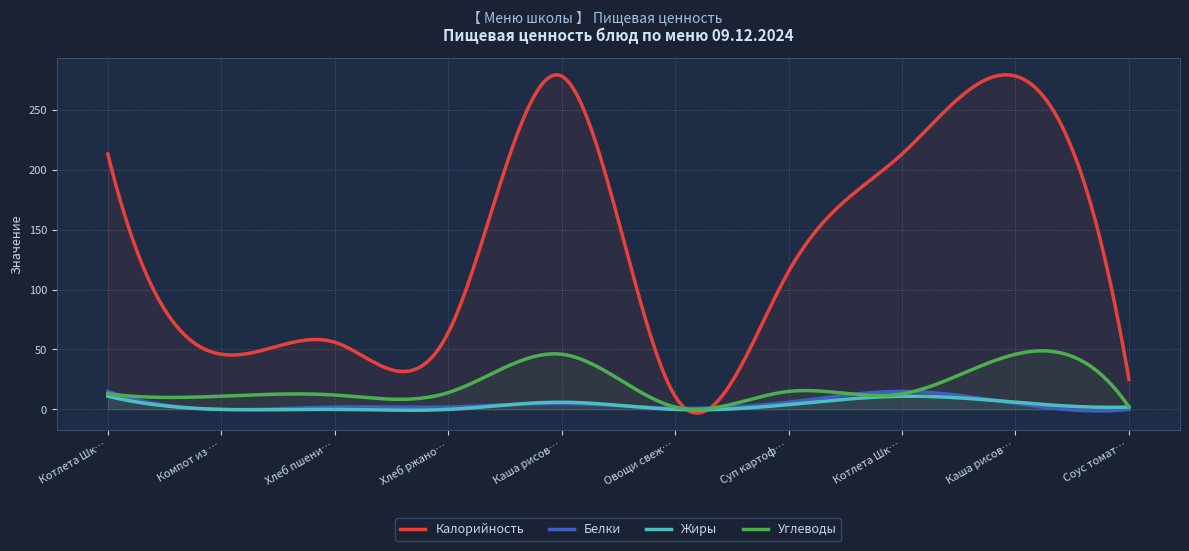

What is the sum of all Углеводы values?

5890.0